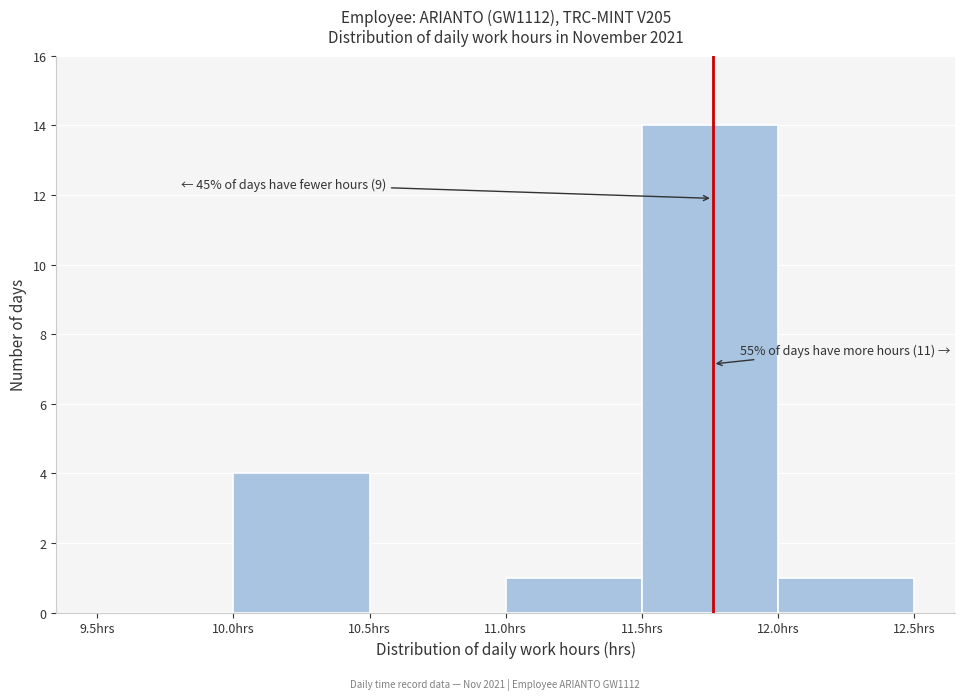

Which range on the x-axis has the tallest bar?

11.5 to 12.0